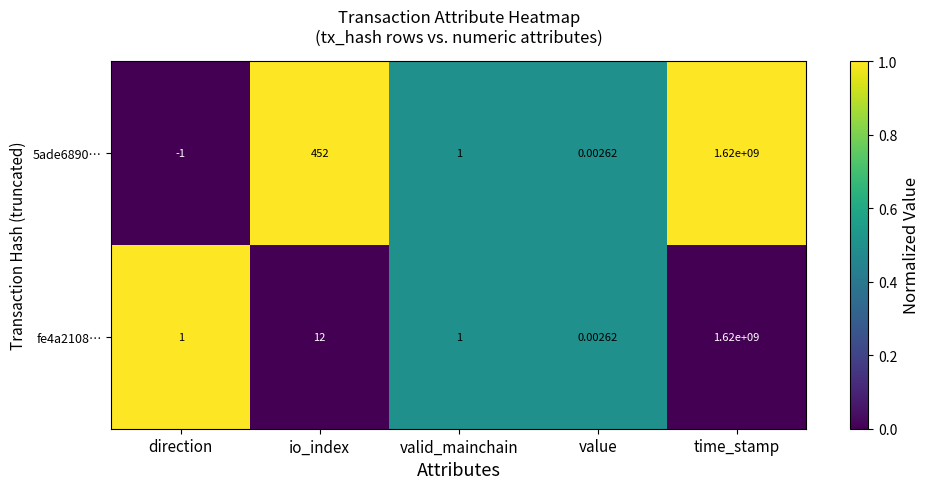

At which category is the sum across all series the highest?

time_stamp